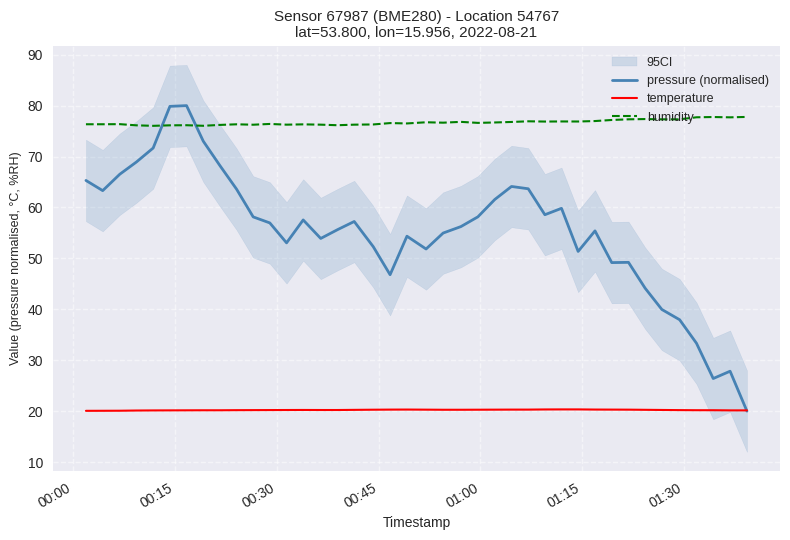

True or false: humidity and temperature cross at least once.

False